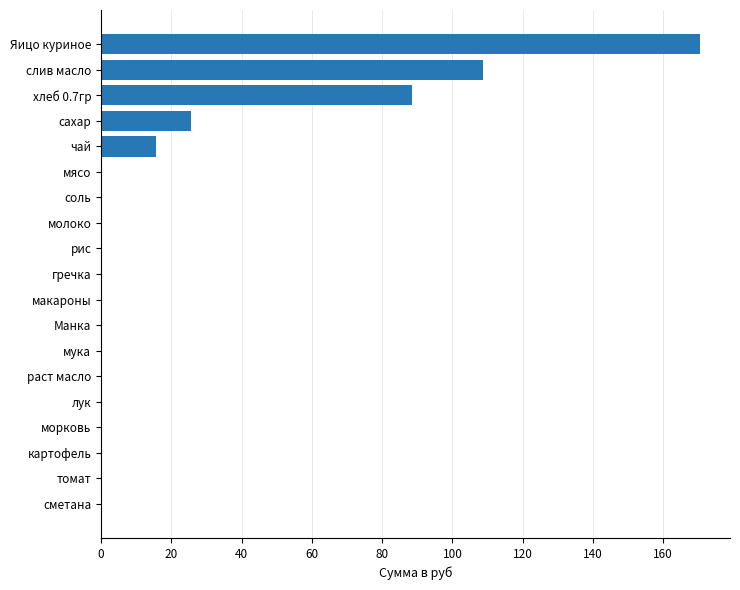

Is it true that the value at хлеб 0.7гр is 88.6?

True